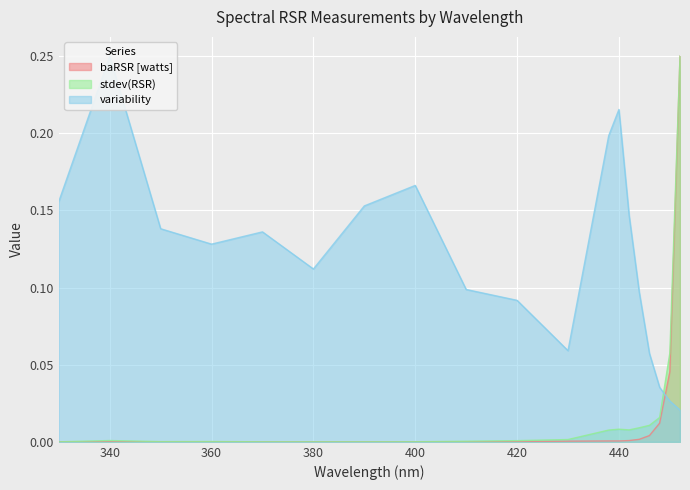

Which series has the largest total across all categories?

variability